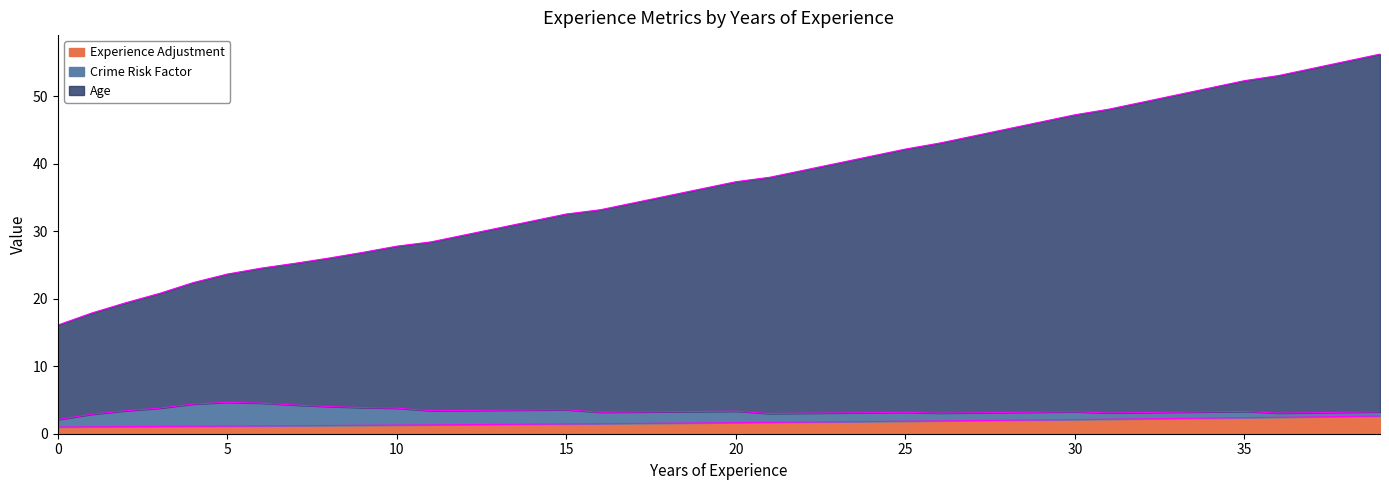

What is the highest value of the Experience Adjustment series?

2.6